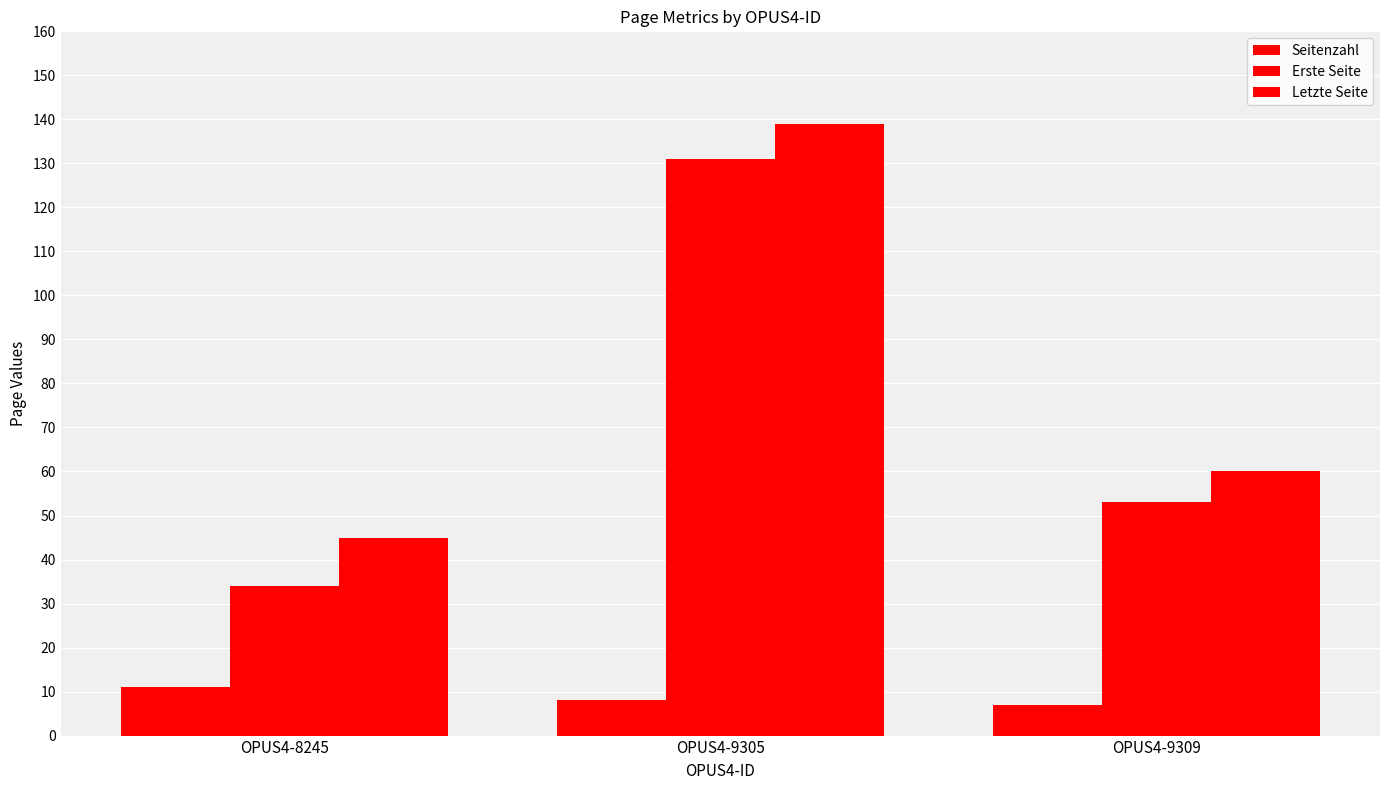

The value of Letzte Seite at OPUS4-9305 is 189. True or false?

False